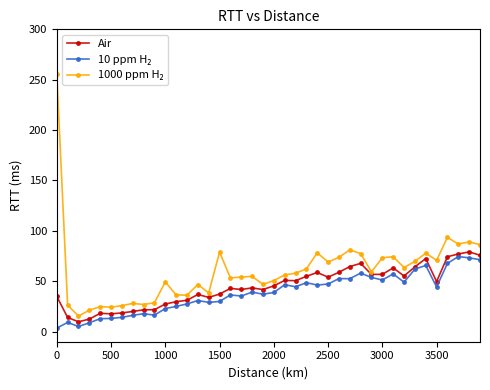

What is the value of the Air point at the 38th from the left?

77.1